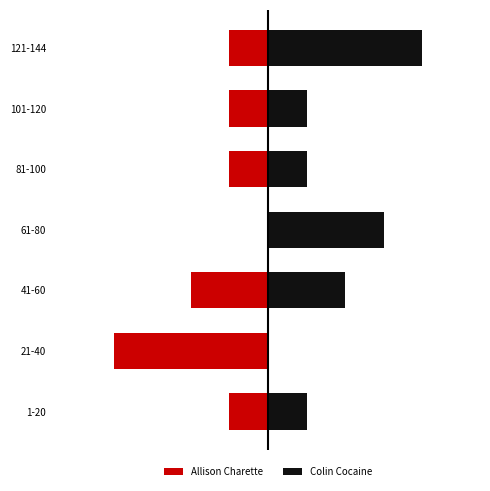

How many bars are there in total?

14